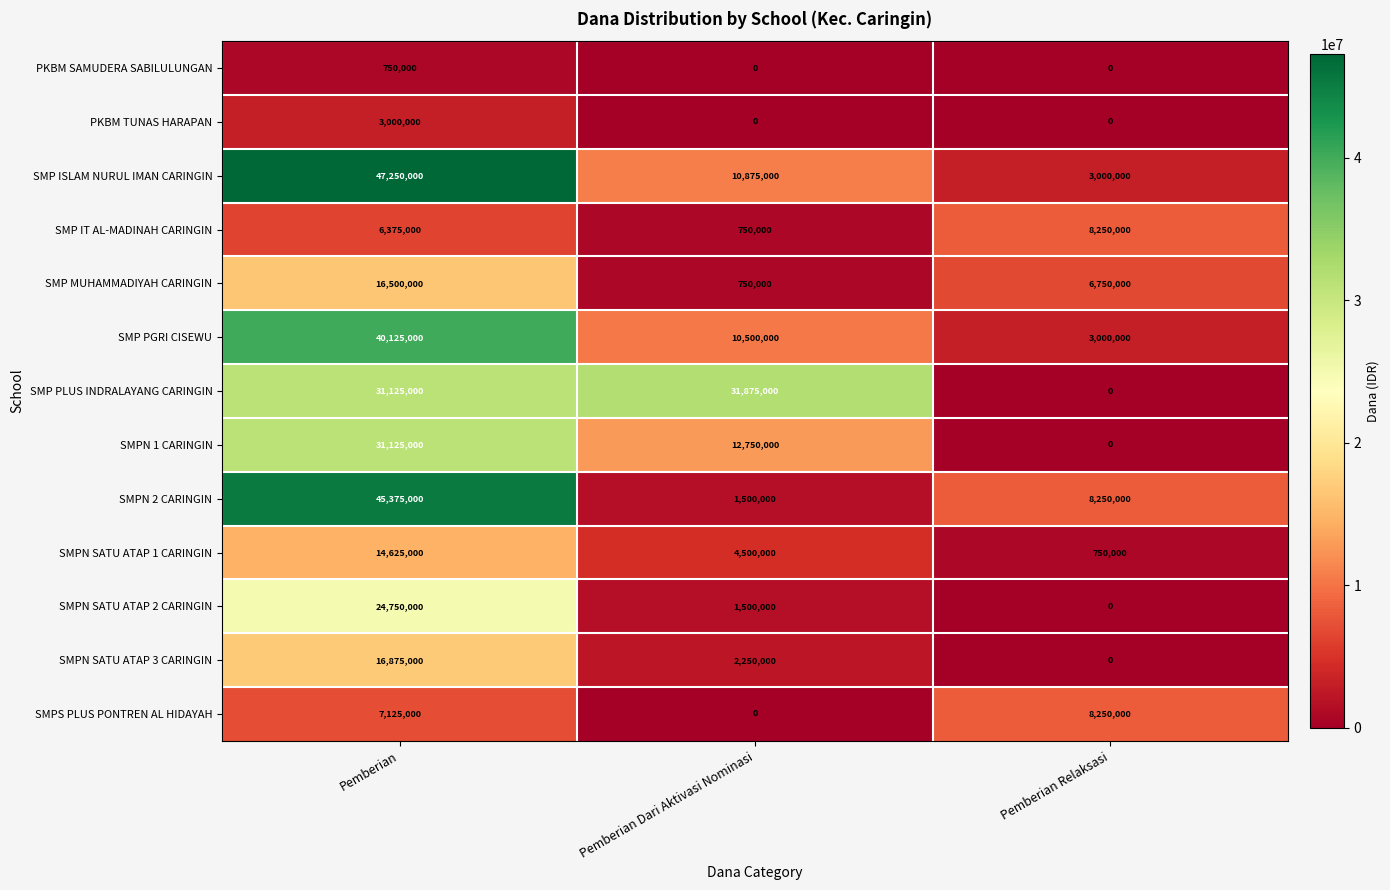

Between Pemberian Dari Aktivasi Nominasi and Pemberian Relaksasi, which series saw the biggest shift?

SMP PLUS INDRALAYANG CARINGIN